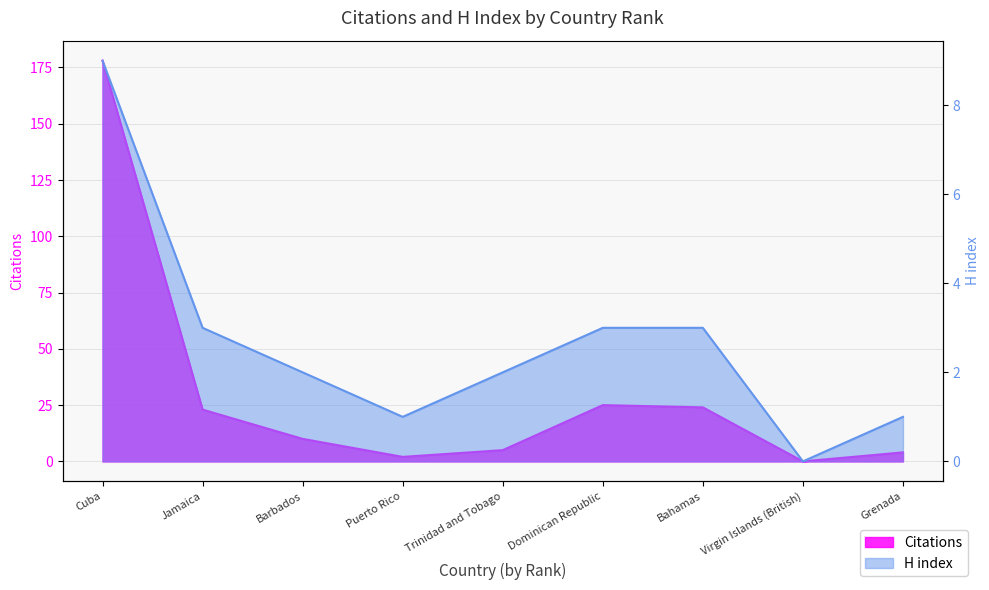

Reading right to left, extract all data points from this chart.

Citations: 4	0	24	25	5	2	10	23	178
H index: 1	0	3	3	2	1	2	3	9